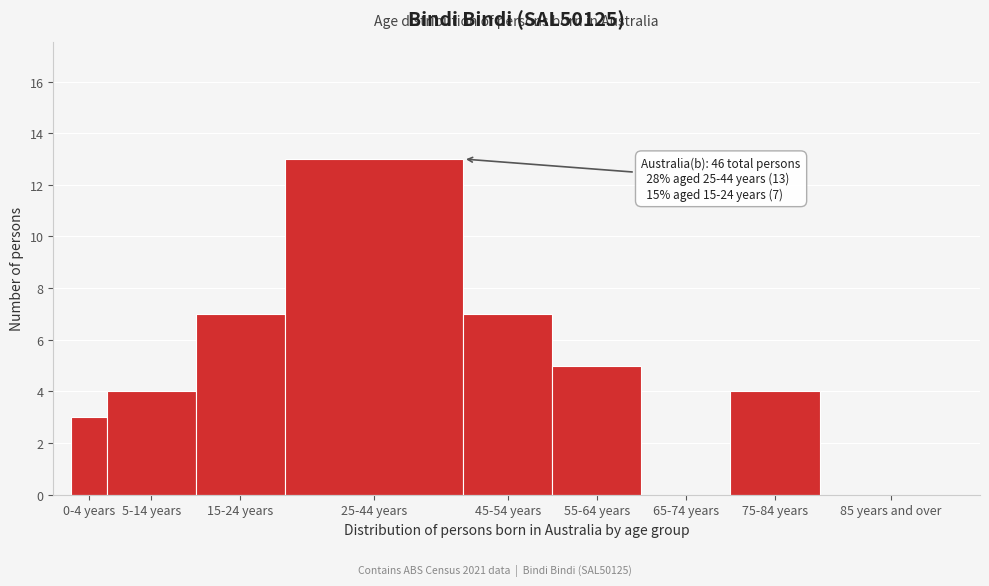

Reading left to right, list all the values displayed in this chart.

0-4 years=3	5-14 years=4	15-24 years=7	25-44 years=13	45-54 years=7	55-64 years=5	65-74 years=0	75-84 years=4	85 years and over=0